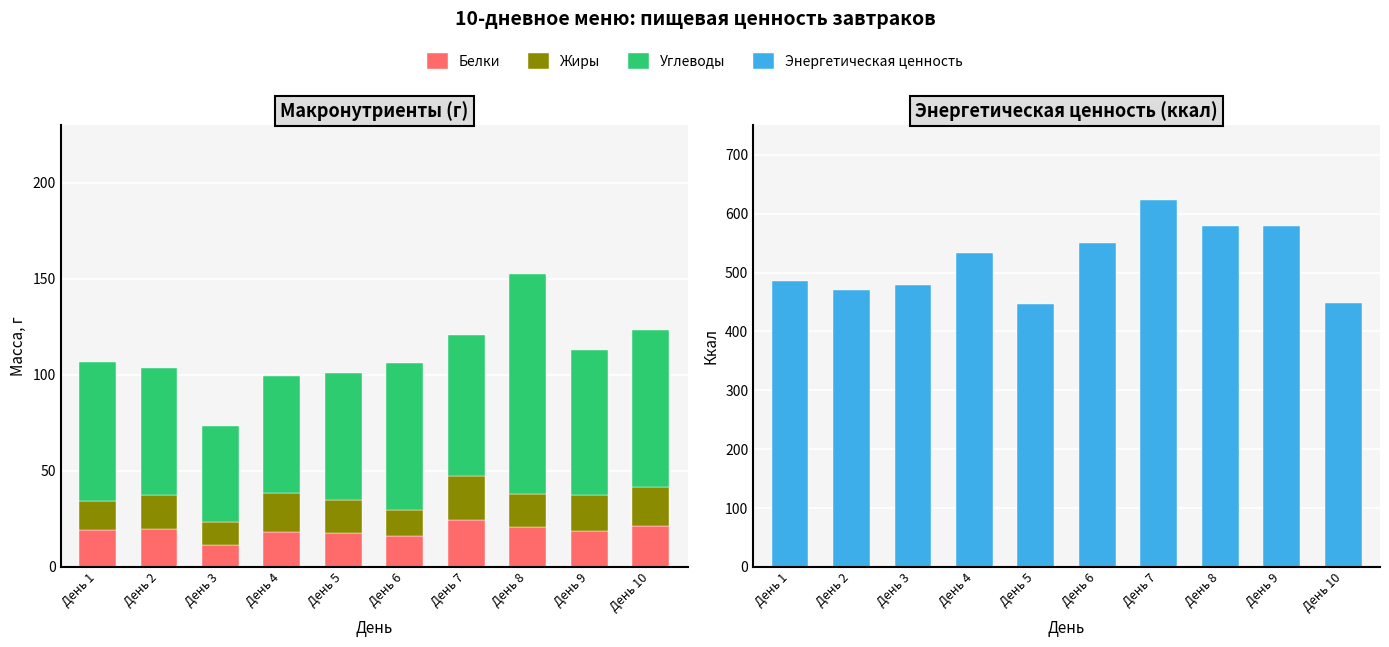

Reading right to left, what are all the values shown in this chart?

Белки: День 10=21.5	День 9=18.7	День 8=20.9	День 7=24.4	День 6=16.1	День 5=17.8	День 4=18.2	День 3=11.6	День 2=19.6	День 1=19.4
Жиры: День 10=20.4	День 9=18.7	День 8=17.2	День 7=23.2	День 6=13.5	День 5=17.2	День 4=20.2	День 3=11.6	День 2=17.8	День 1=14.7
Углеводы: День 10=81.5	День 9=75.8	День 8=114.5	День 7=73.1	День 6=76.7	День 5=66.0	День 4=61.0	День 3=50.4	День 2=65.9	День 1=72.8
Энергетическая ценность: День 10=447.7	День 9=579.3	День 8=578.6	День 7=623.3	День 6=549.4	День 5=446.5	День 4=533.4	День 3=479.2	День 2=470.6	День 1=486.0